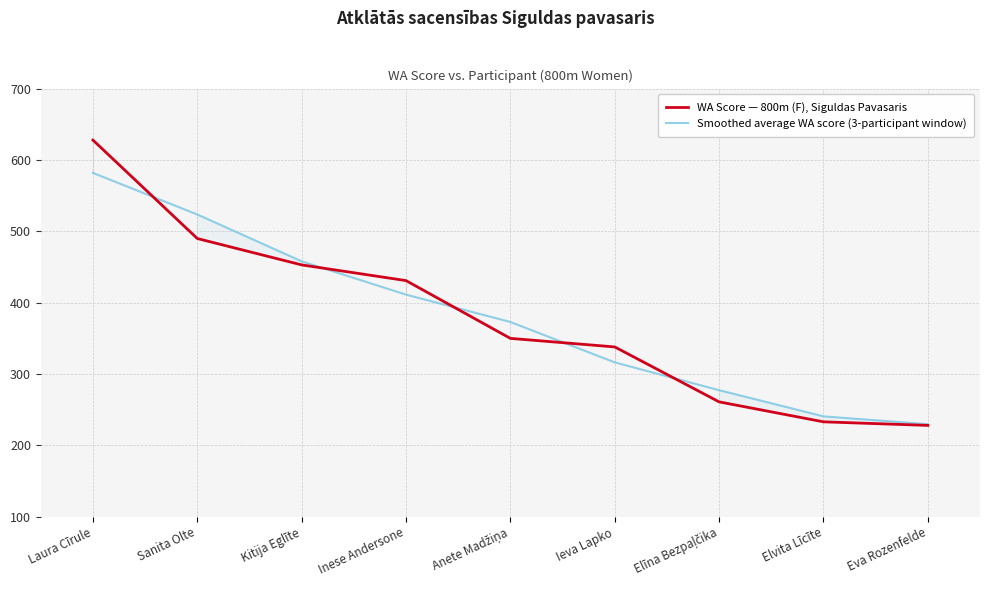

At how many categories does at least one series exceed 513?

2